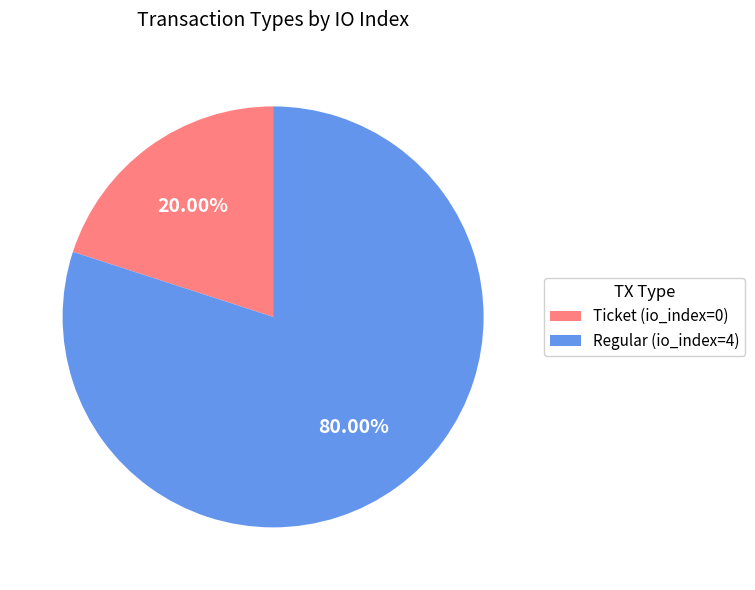

To the nearest percent, what is the difference between the largest and smallest slice percentages?

60%